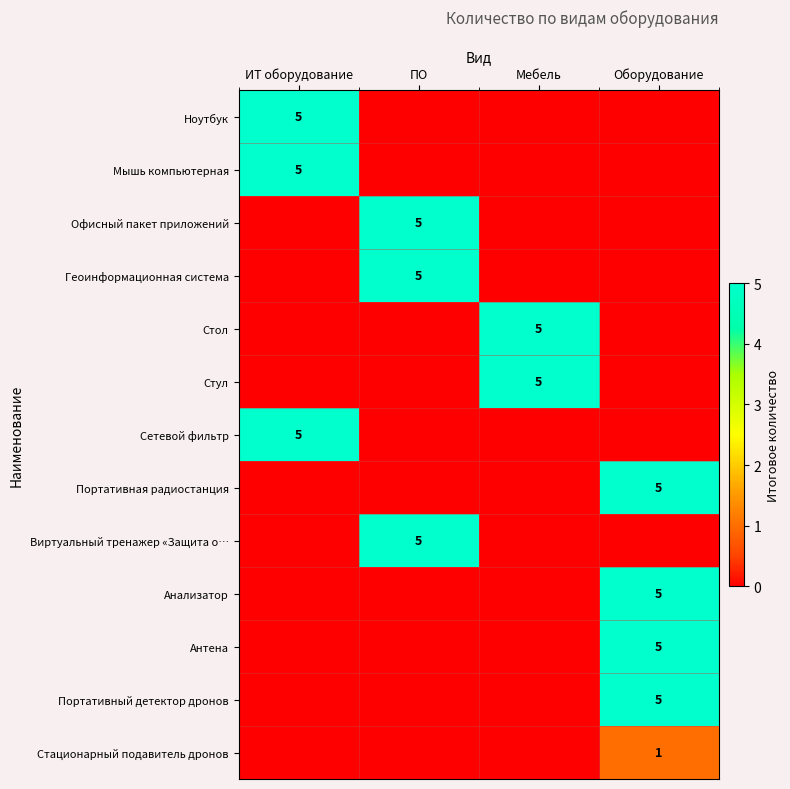

True or false: Мышь компьютерная has a value of 5 at ИТ оборудование.

True